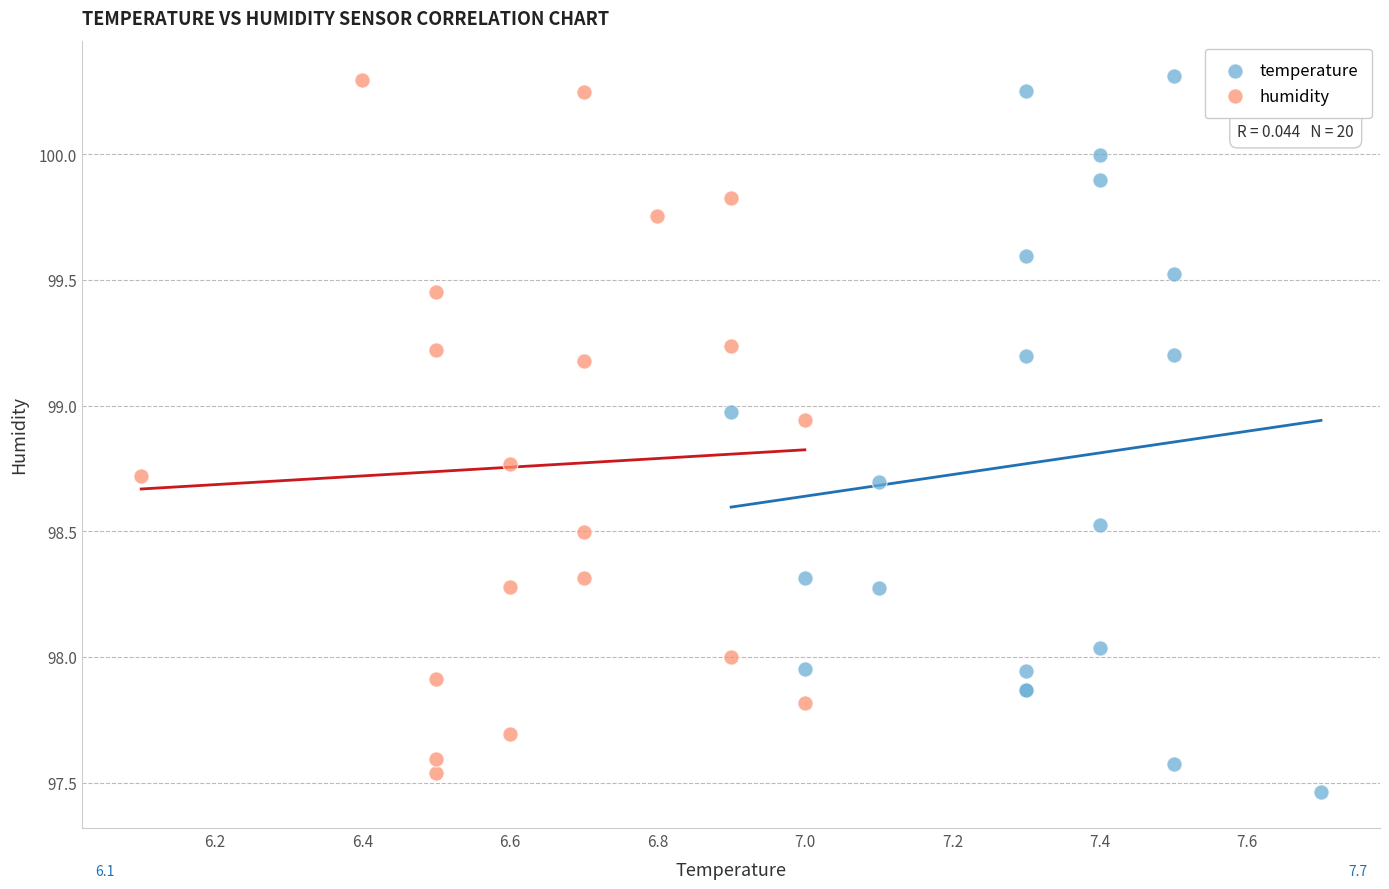

Which series reaches the minimum Y coordinate?

temperature